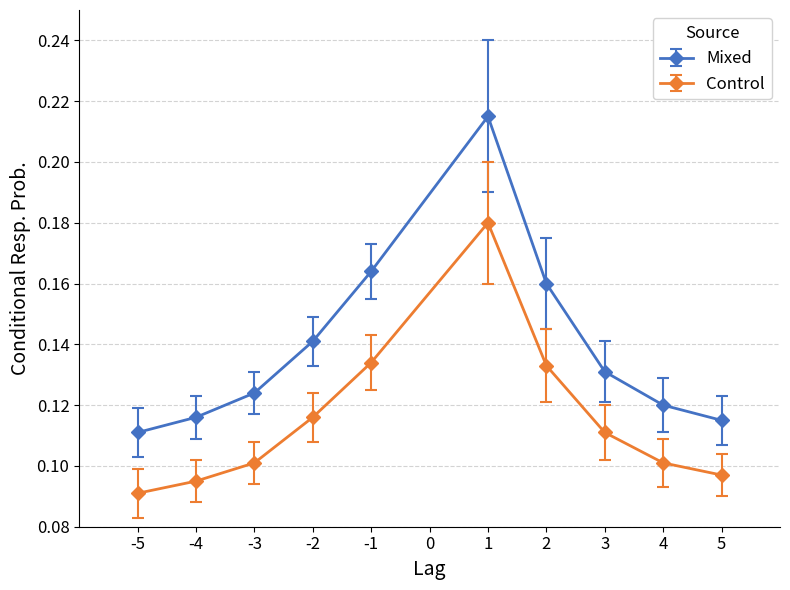

How many Mixed values are between 0 and 1?

10